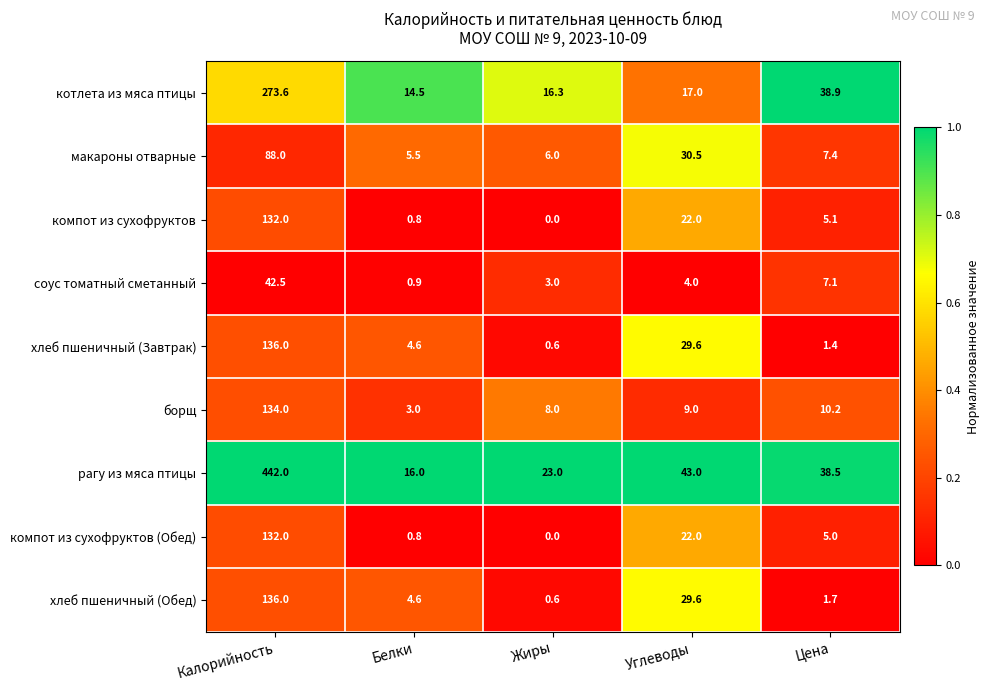

At which label does макароны отварные reach its peak?

Калорийность